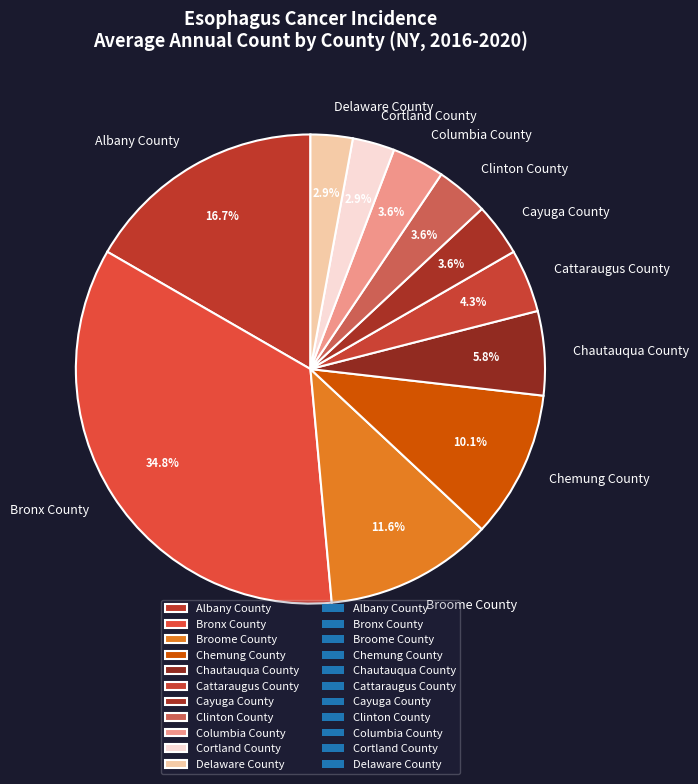

Which category has the biggest portion of the pie?

Bronx County